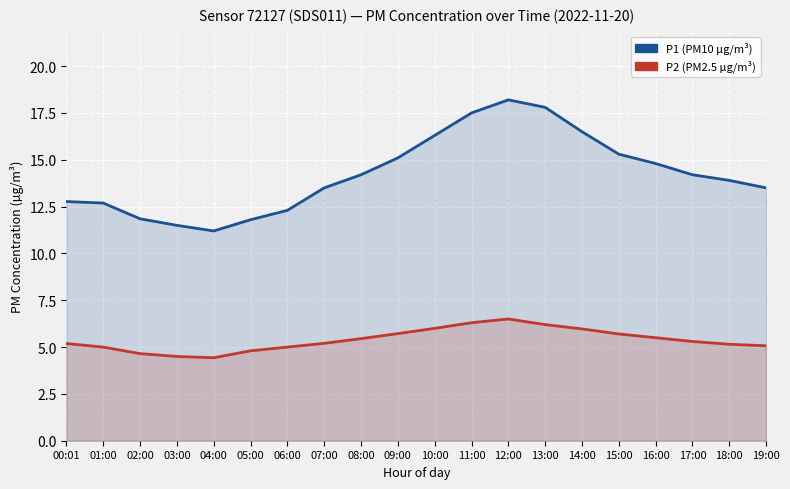

Reading left to right, what are all the values shown in this chart?

P1 (PM10): 12.8	12.7	11.8	11.5	11.2	11.8	12.3	13.5	14.2	15.1	16.3	17.5	18.2	17.8	16.5	15.3	14.8	14.2	13.9	13.5
P2 (PM2.5): 5.2	5.0	4.7	4.5	4.4	4.8	5.0	5.2	5.5	5.7	6.0	6.3	6.5	6.2	6.0	5.7	5.5	5.3	5.2	5.1